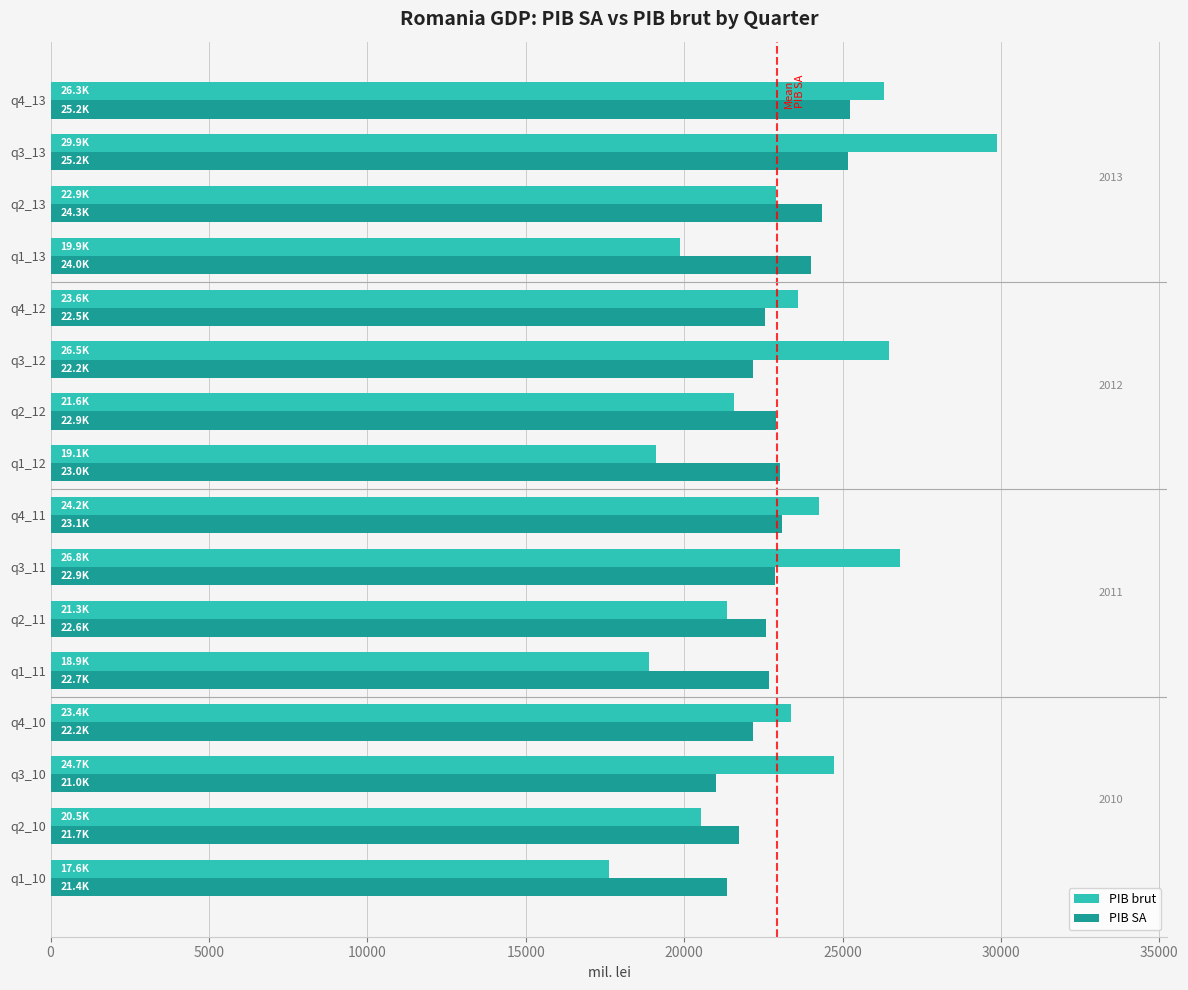

At which category does the chart reach its peak across all series?

q3_13